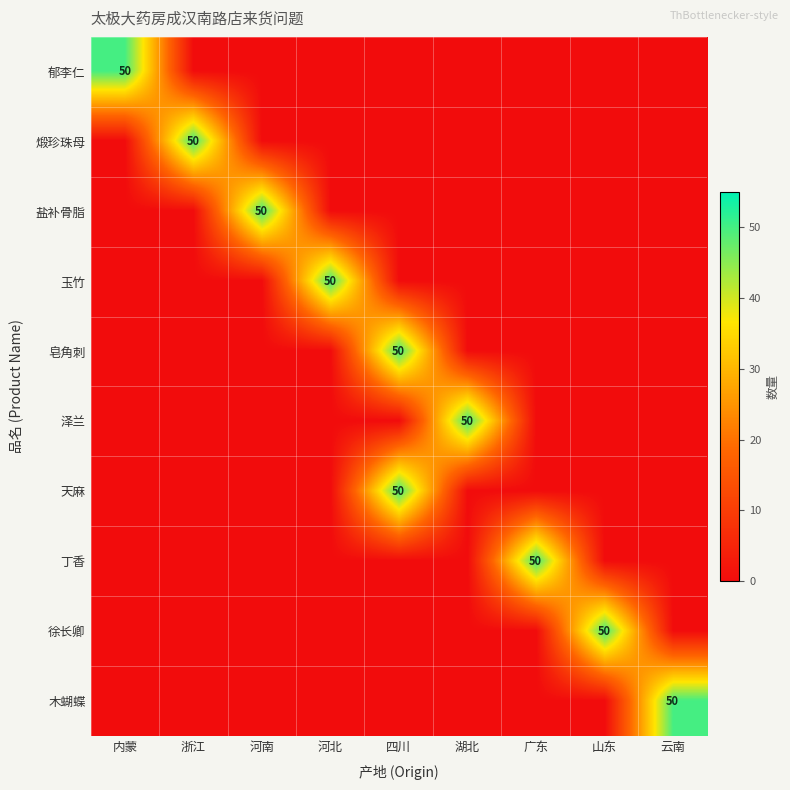

What is the difference between the maximum and minimum values in the 天麻 series?

50